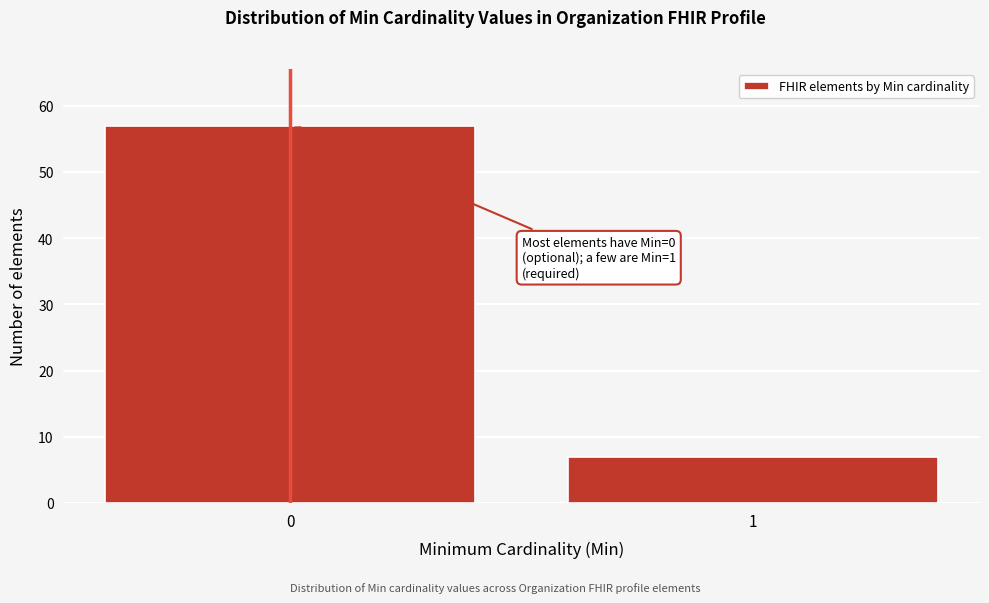

Reading left to right, transcribe all the data shown in this chart.

57	7